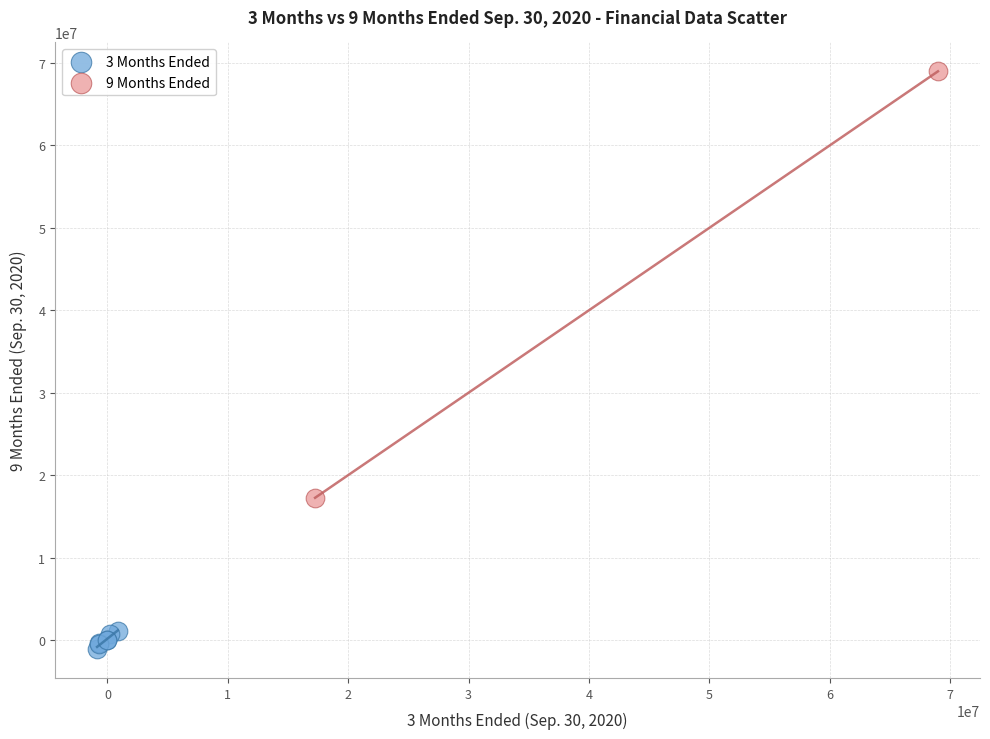

What are all the series names shown in the legend?

3 Months Ended, 9 Months Ended